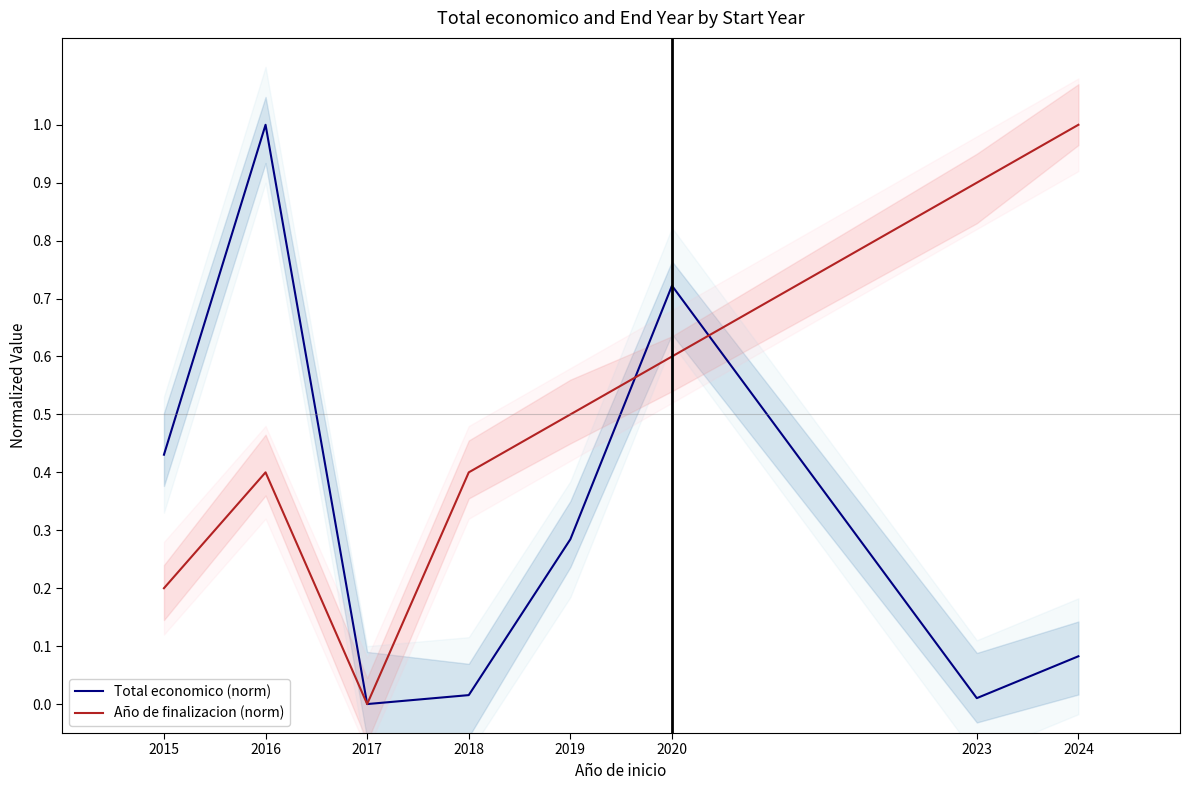

Read the Año de finalizacion (norm) value at 2019.

0.5